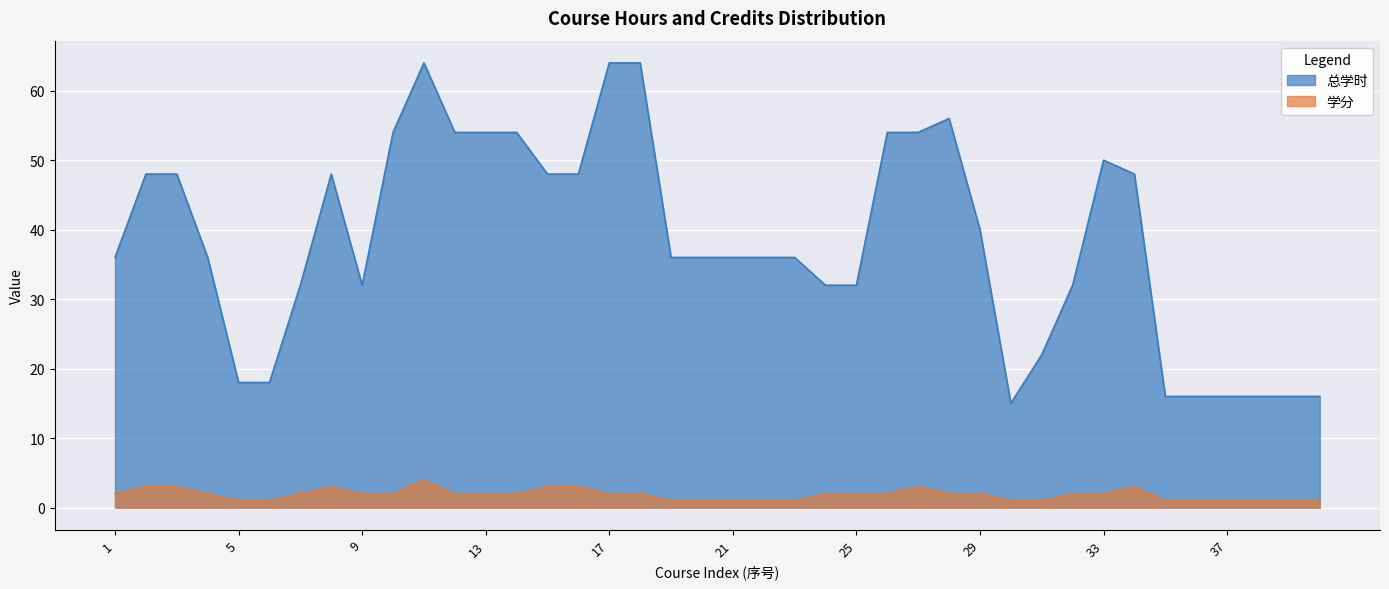

Reading left to right, transcribe all the data shown in this chart.

总学时: 1=36	2=48	3=48	4=36	5=18	6=18	7=32	8=48	9=32	10=54	11=64	12=54	13=54	14=54	15=48	16=48	17=64	18=64	19=36	20=36	21=36	22=36	23=36	24=32	25=32	26=54	27=54	28=56	29=40	30=15	31=22	32=32	33=50	34=48	35=16	36=16	37=16	38=16	39=16	40=16
学分: 1=2	2=3	3=3	4=2	5=1	6=1	7=2	8=3	9=2	10=2	11=4	12=2	13=2	14=2	15=3	16=3	17=2	18=2	19=1	20=1	21=1	22=1	23=1	24=2	25=2	26=2	27=3	28=2	29=2	30=1	31=1	32=2	33=2	34=3	35=1	36=1	37=1	38=1	39=1	40=1